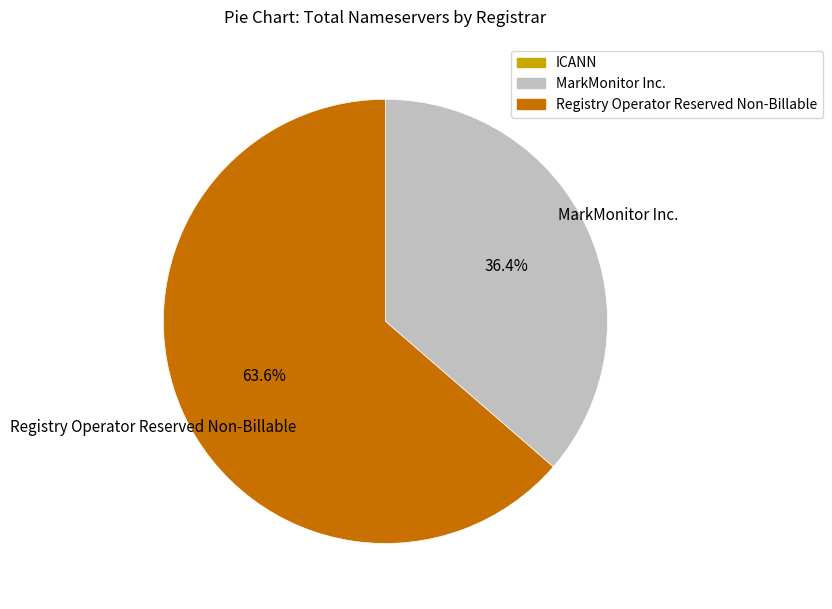

To the nearest percent, what portion does Registry Operator Reserved Non-Billable represent?

64%